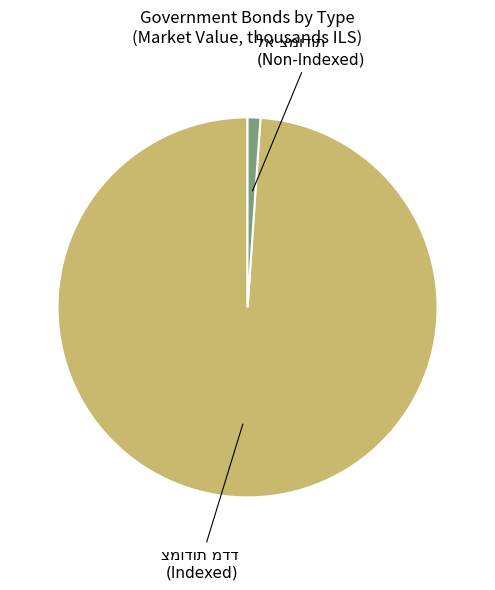

Is there any slice that represents more than half of the pie?

Yes